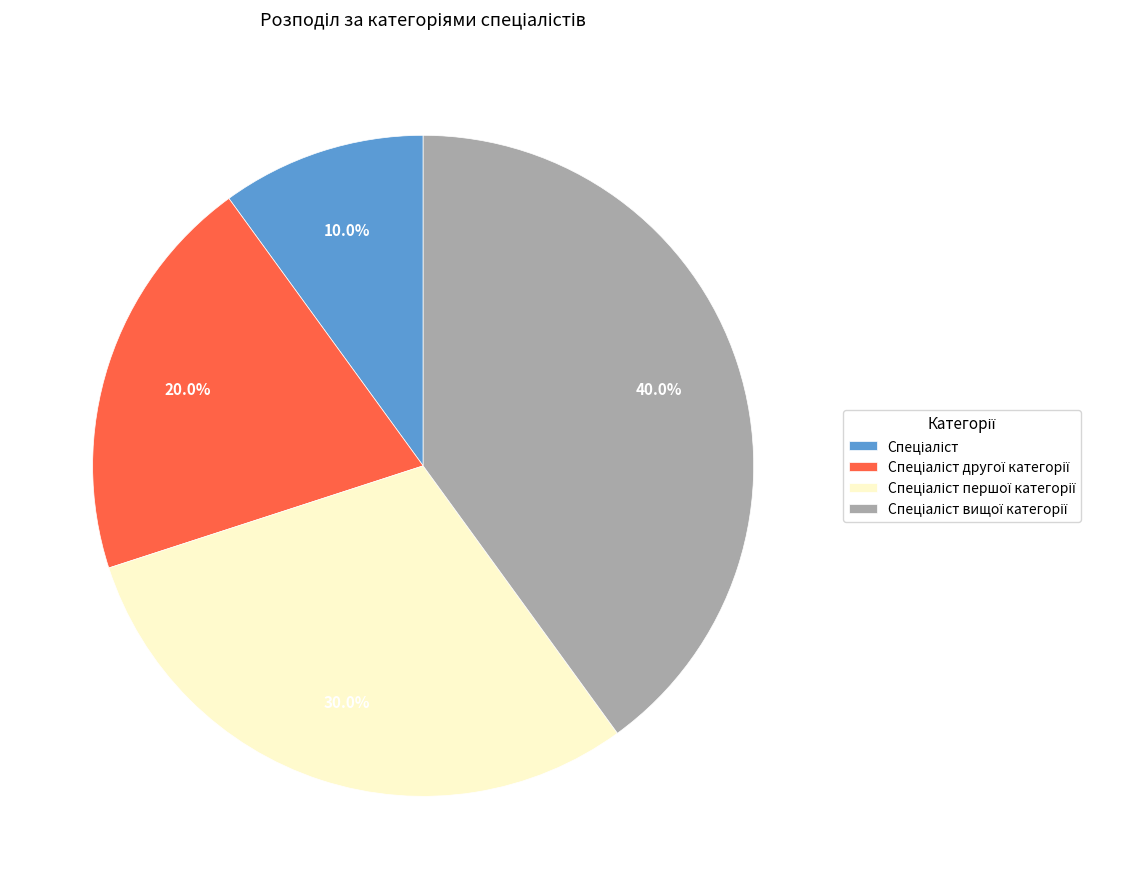

To the nearest percent, what is the difference between the largest and smallest slice percentages?

30%